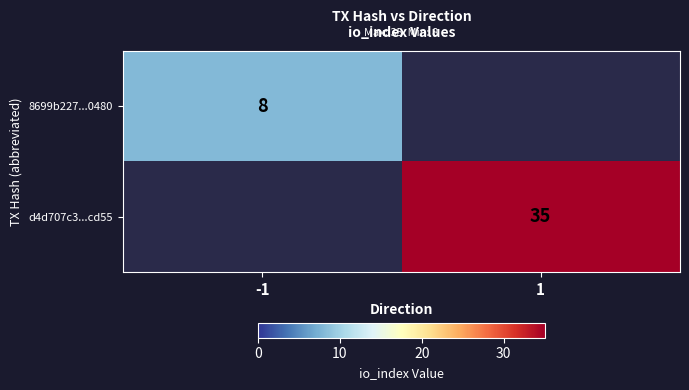

The value of 8699b227...0480 at -1 is 8. True or false?

True